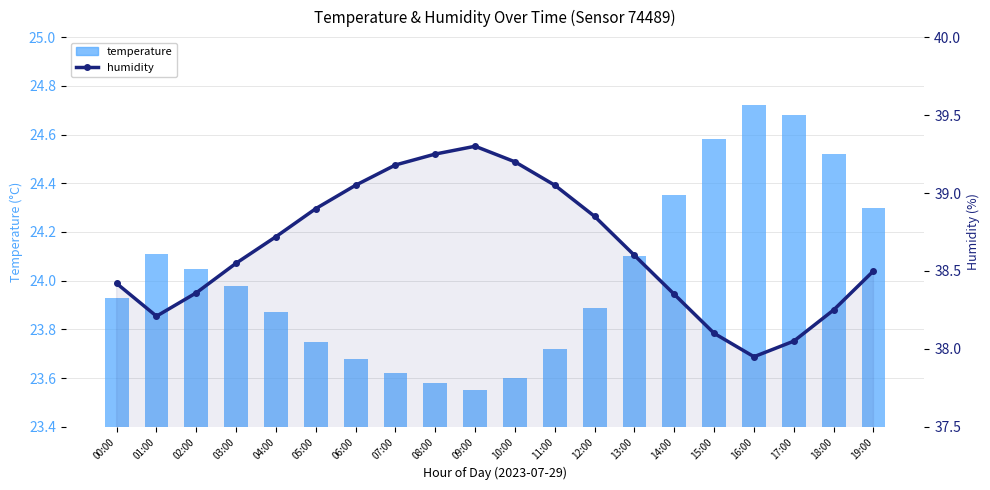

Is the value of temperature at 03:00 greater than the value of humidity at 19:00?

No